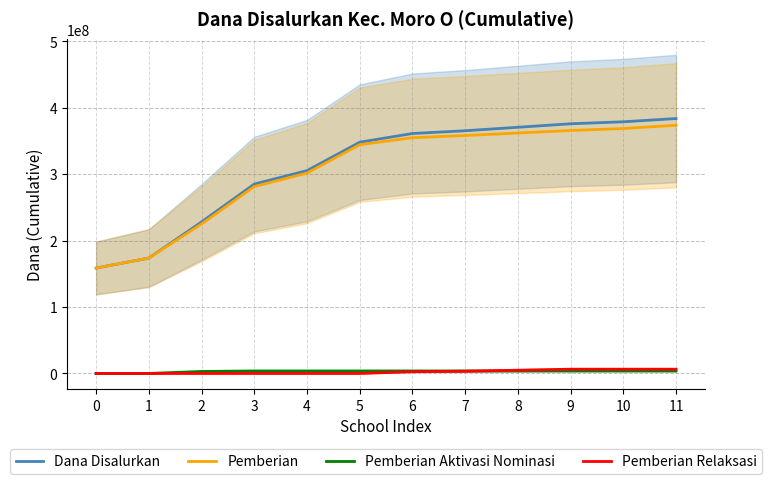

What is the value of the Dana Disalurkan point at the 11th from the left?

378750000